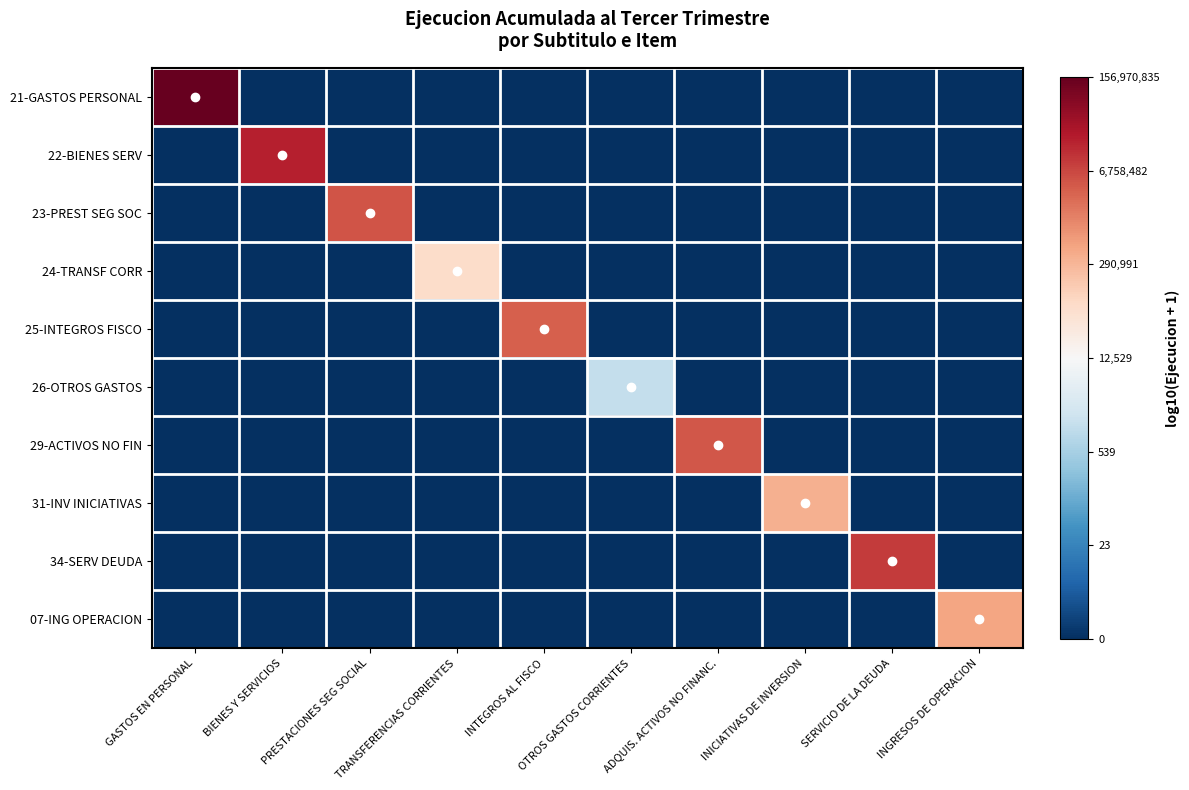

Reading right to left, list all the values displayed in this chart.

21-GASTOS PERSONAL: INGRESOS DE OPERACION=0.0	SERVICIO DE LA DEUDA=0.0	INICIATIVAS DE INVERSION=0.0	ADQUIS. ACTIVOS NO FINANC.=0.0	OTROS GASTOS CORRIENTES=0.0	INTEGROS AL FISCO=0.0	TRANSFERENCIAS CORRIENTES=0.0	PRESTACIONES SEG SOCIAL=0.0	BIENES Y SERVICIOS=0.0	GASTOS EN PERSONAL=8.2
22-BIENES SERV: INGRESOS DE OPERACION=0.0	SERVICIO DE LA DEUDA=0.0	INICIATIVAS DE INVERSION=0.0	ADQUIS. ACTIVOS NO FINANC.=0.0	OTROS GASTOS CORRIENTES=0.0	INTEGROS AL FISCO=0.0	TRANSFERENCIAS CORRIENTES=0.0	PRESTACIONES SEG SOCIAL=0.0	BIENES Y SERVICIOS=7.3	GASTOS EN PERSONAL=0.0
23-PREST SEG SOC: INGRESOS DE OPERACION=0.0	SERVICIO DE LA DEUDA=0.0	INICIATIVAS DE INVERSION=0.0	ADQUIS. ACTIVOS NO FINANC.=0.0	OTROS GASTOS CORRIENTES=0.0	INTEGROS AL FISCO=0.0	TRANSFERENCIAS CORRIENTES=0.0	PRESTACIONES SEG SOCIAL=6.7	BIENES Y SERVICIOS=0.0	GASTOS EN PERSONAL=0.0
24-TRANSF CORR: INGRESOS DE OPERACION=0.0	SERVICIO DE LA DEUDA=0.0	INICIATIVAS DE INVERSION=0.0	ADQUIS. ACTIVOS NO FINANC.=0.0	OTROS GASTOS CORRIENTES=0.0	INTEGROS AL FISCO=0.0	TRANSFERENCIAS CORRIENTES=4.9	PRESTACIONES SEG SOCIAL=0.0	BIENES Y SERVICIOS=0.0	GASTOS EN PERSONAL=0.0
25-INTEGROS FISCO: INGRESOS DE OPERACION=0.0	SERVICIO DE LA DEUDA=0.0	INICIATIVAS DE INVERSION=0.0	ADQUIS. ACTIVOS NO FINANC.=0.0	OTROS GASTOS CORRIENTES=0.0	INTEGROS AL FISCO=6.6	TRANSFERENCIAS CORRIENTES=0.0	PRESTACIONES SEG SOCIAL=0.0	BIENES Y SERVICIOS=0.0	GASTOS EN PERSONAL=0.0
26-OTROS GASTOS: INGRESOS DE OPERACION=0.0	SERVICIO DE LA DEUDA=0.0	INICIATIVAS DE INVERSION=0.0	ADQUIS. ACTIVOS NO FINANC.=0.0	OTROS GASTOS CORRIENTES=3.1	INTEGROS AL FISCO=0.0	TRANSFERENCIAS CORRIENTES=0.0	PRESTACIONES SEG SOCIAL=0.0	BIENES Y SERVICIOS=0.0	GASTOS EN PERSONAL=0.0
29-ACTIVOS NO FIN: INGRESOS DE OPERACION=0.0	SERVICIO DE LA DEUDA=0.0	INICIATIVAS DE INVERSION=0.0	ADQUIS. ACTIVOS NO FINANC.=6.7	OTROS GASTOS CORRIENTES=0.0	INTEGROS AL FISCO=0.0	TRANSFERENCIAS CORRIENTES=0.0	PRESTACIONES SEG SOCIAL=0.0	BIENES Y SERVICIOS=0.0	GASTOS EN PERSONAL=0.0
31-INV INICIATIVAS: INGRESOS DE OPERACION=0.0	SERVICIO DE LA DEUDA=0.0	INICIATIVAS DE INVERSION=5.5	ADQUIS. ACTIVOS NO FINANC.=0.0	OTROS GASTOS CORRIENTES=0.0	INTEGROS AL FISCO=0.0	TRANSFERENCIAS CORRIENTES=0.0	PRESTACIONES SEG SOCIAL=0.0	BIENES Y SERVICIOS=0.0	GASTOS EN PERSONAL=0.0
34-SERV DEUDA: INGRESOS DE OPERACION=0.0	SERVICIO DE LA DEUDA=7.0	INICIATIVAS DE INVERSION=0.0	ADQUIS. ACTIVOS NO FINANC.=0.0	OTROS GASTOS CORRIENTES=0.0	INTEGROS AL FISCO=0.0	TRANSFERENCIAS CORRIENTES=0.0	PRESTACIONES SEG SOCIAL=0.0	BIENES Y SERVICIOS=0.0	GASTOS EN PERSONAL=0.0
07-ING OPERACION: INGRESOS DE OPERACION=5.7	SERVICIO DE LA DEUDA=0.0	INICIATIVAS DE INVERSION=0.0	ADQUIS. ACTIVOS NO FINANC.=0.0	OTROS GASTOS CORRIENTES=0.0	INTEGROS AL FISCO=0.0	TRANSFERENCIAS CORRIENTES=0.0	PRESTACIONES SEG SOCIAL=0.0	BIENES Y SERVICIOS=0.0	GASTOS EN PERSONAL=0.0